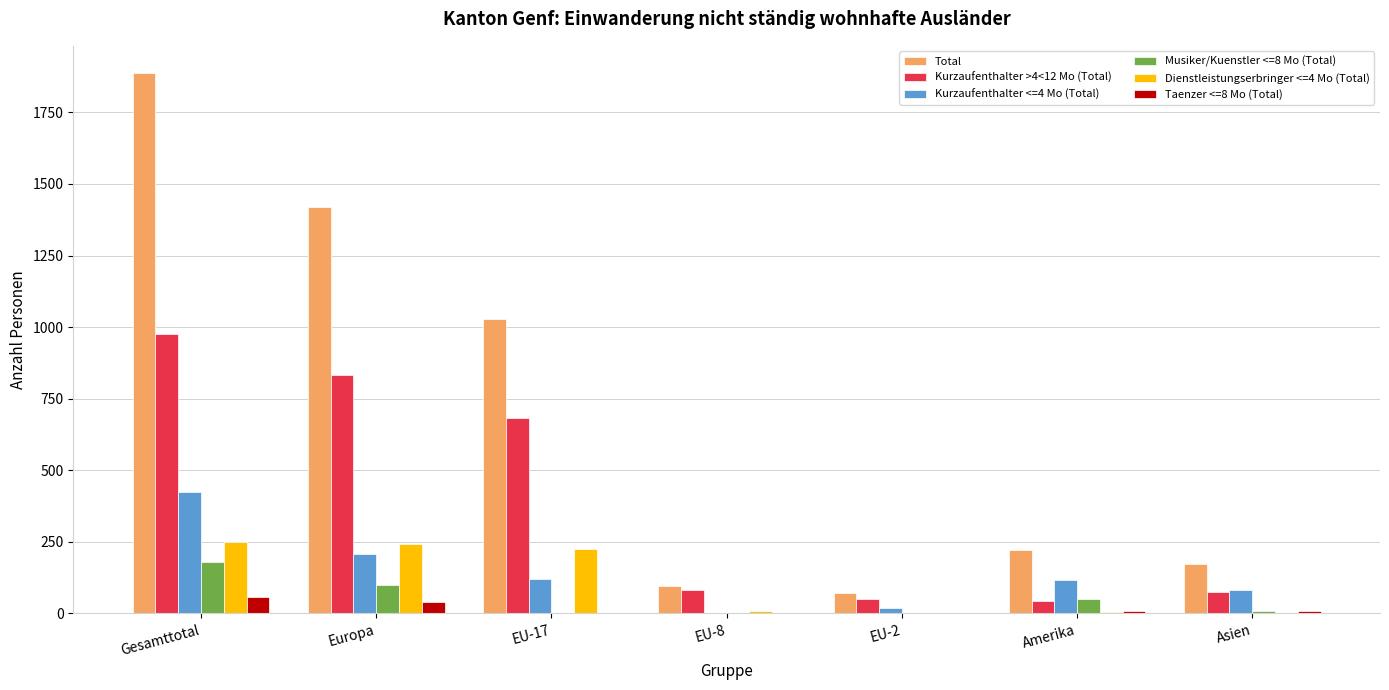

Is the value of Musiker/Kuenstler <=8 Mo (Total) at Gesamttotal greater than the value of Total at Amerika?

No